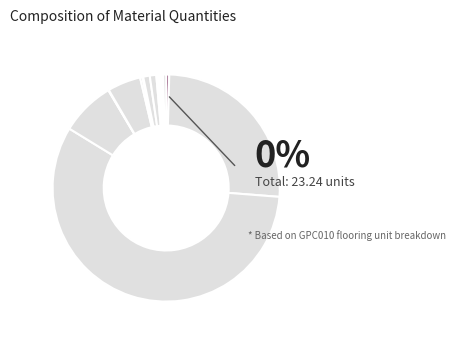

Approximately how many times larger is the value at mo047 compared to mt07ame030adg?

0.2